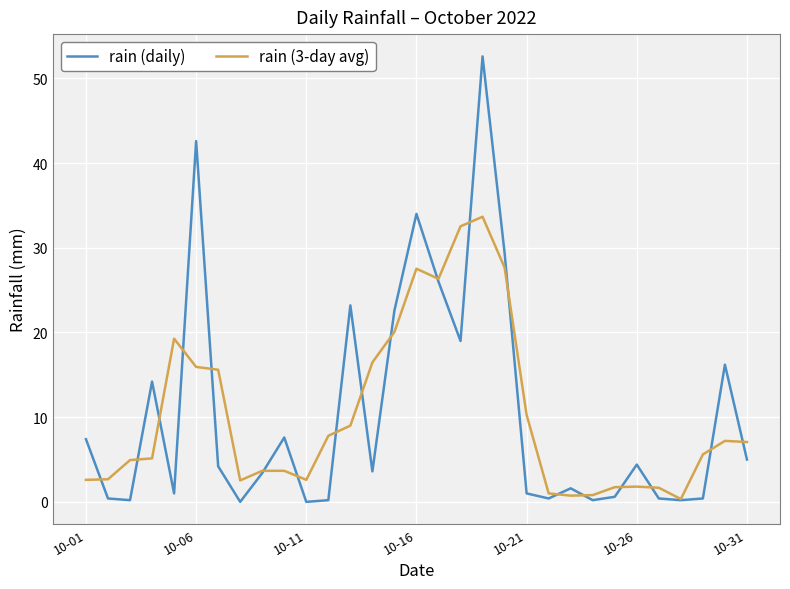

What is the greatest value displayed?

52.6